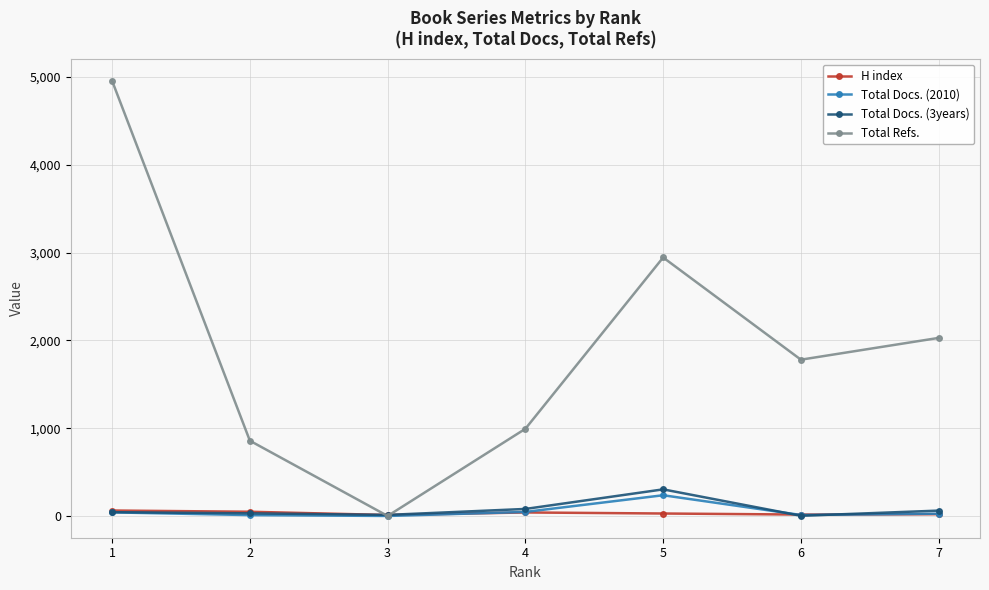

At which category is the sum across all series the highest?

1